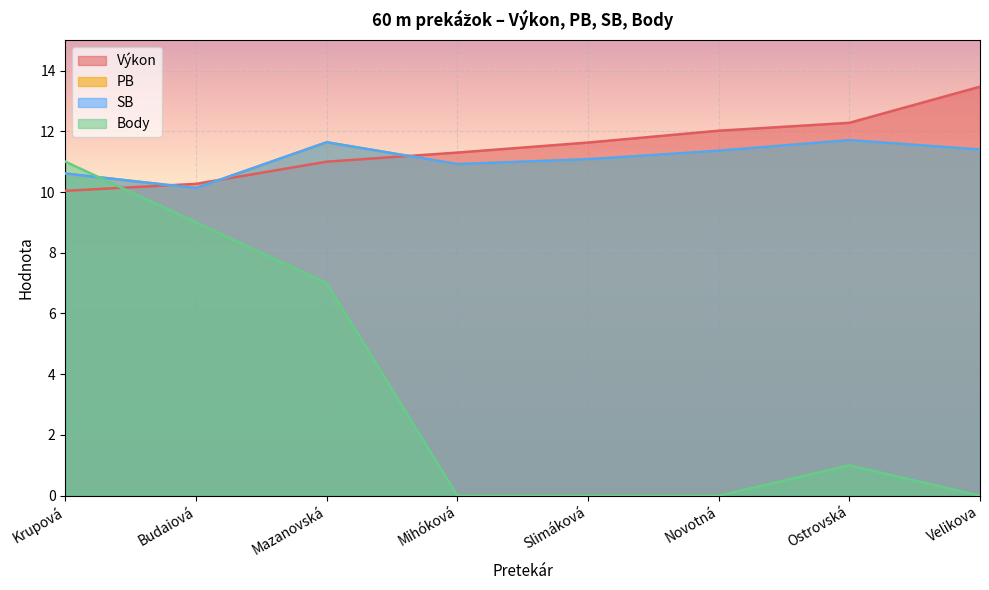

What is the value of the SB point at the 8th from the left?

11.4